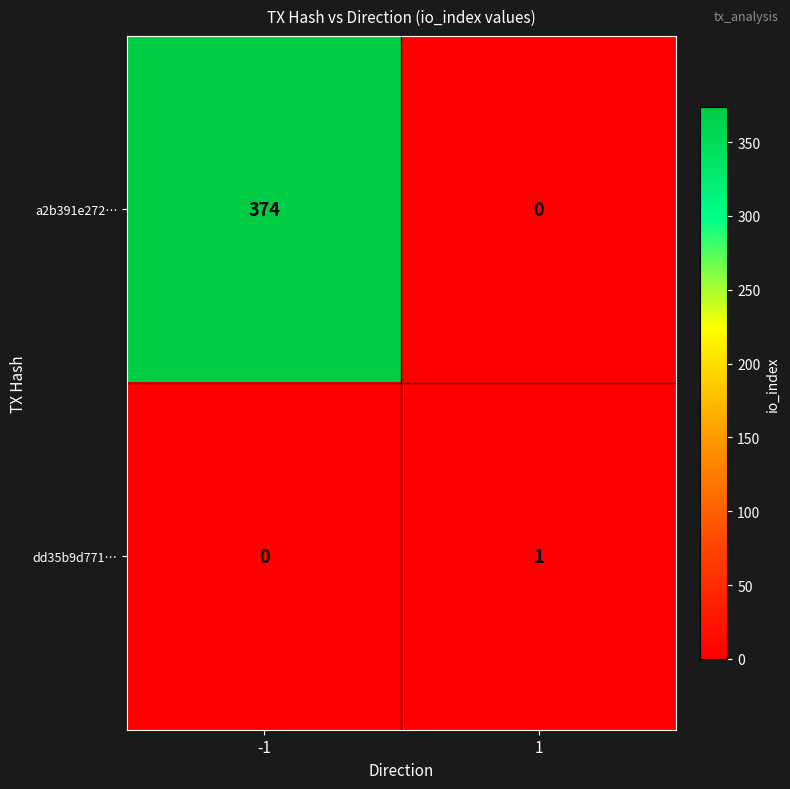

What is the average value of the a2b391e272… series?

187